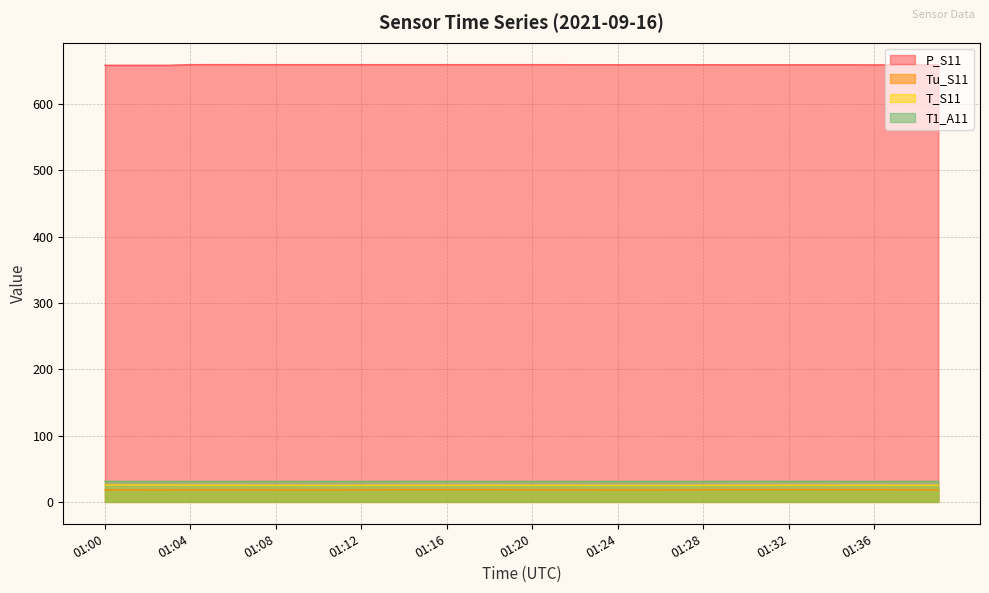

Reading left to right, extract all data points from this chart.

P_S11: 01:00=658.7	01:01=658.7	01:02=658.7	01:03=658.7	01:04=659.6	01:05=659.7	01:06=659.7	01:07=659.6	01:08=659.6	01:09=659.6	01:10=659.6	01:11=659.6	01:12=659.6	01:13=659.6	01:14=659.6	01:15=659.6	01:16=659.6	01:17=659.6	01:18=659.6	01:19=659.6	01:20=659.6	01:21=659.6	01:22=659.5	01:23=659.5	01:24=659.5	01:25=659.5	01:26=659.5	01:27=659.5	01:28=659.5	01:29=659.5	01:30=659.4	01:31=659.4	01:32=659.4	01:33=659.4	01:34=659.4	01:35=659.4	01:36=659.3	01:37=659.3	01:38=659.3	01:39=659.3
Tu_S11: 01:00=18.2	01:01=18.2	01:02=18.1	01:03=18.1	01:04=18.2	01:05=18.2	01:06=18.2	01:07=18.2	01:08=18.1	01:09=18.1	01:10=18.1	01:11=18.1	01:12=18.2	01:13=18.3	01:14=18.4	01:15=18.5	01:16=18.5	01:17=18.4	01:18=18.4	01:19=18.3	01:20=18.3	01:21=18.2	01:22=18.2	01:23=18.1	01:24=18.1	01:25=18.1	01:26=18.1	01:27=18.2	01:28=18.3	01:29=18.4	01:30=18.5	01:31=18.6	01:32=18.6	01:33=18.6	01:34=18.5	01:35=18.5	01:36=18.4	01:37=18.3	01:38=18.3	01:39=18.2
T_S11: 01:00=25.5	01:01=25.6	01:02=25.6	01:03=25.6	01:04=25.3	01:05=25.2	01:06=25.2	01:07=25.1	01:08=25.1	01:09=25.1	01:10=25.0	01:11=25.0	01:12=25.1	01:13=25.1	01:14=25.2	01:15=25.2	01:16=25.2	01:17=25.2	01:18=25.2	01:19=25.1	01:20=25.1	01:21=25.1	01:22=25.1	01:23=25.0	01:24=25.0	01:25=25.0	01:26=25.0	01:27=25.0	01:28=25.1	01:29=25.1	01:30=25.2	01:31=25.2	01:32=25.3	01:33=25.3	01:34=25.2	01:35=25.2	01:36=25.2	01:37=25.1	01:38=25.1	01:39=25.1
T1_A11: 01:00=31.1	01:01=31.0	01:02=31.0	01:03=31.0	01:04=31.0	01:05=31.0	01:06=31.0	01:07=31.0	01:08=31.0	01:09=31.0	01:10=31.0	01:11=31.0	01:12=31.0	01:13=31.0	01:14=31.1	01:15=31.1	01:16=31.1	01:17=31.1	01:18=31.0	01:19=31.0	01:20=31.0	01:21=31.0	01:22=31.0	01:23=31.0	01:24=31.0	01:25=31.0	01:26=31.0	01:27=31.0	01:28=31.0	01:29=31.1	01:30=31.1	01:31=31.1	01:32=31.1	01:33=31.1	01:34=31.1	01:35=31.0	01:36=31.0	01:37=31.0	01:38=31.0	01:39=31.0